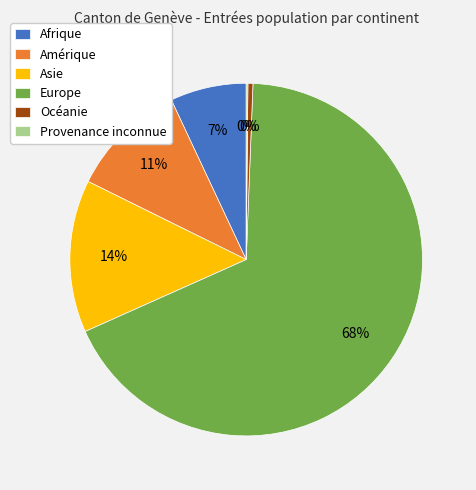

What is the ratio of the value at Europe to the value at Afrique?

9.7